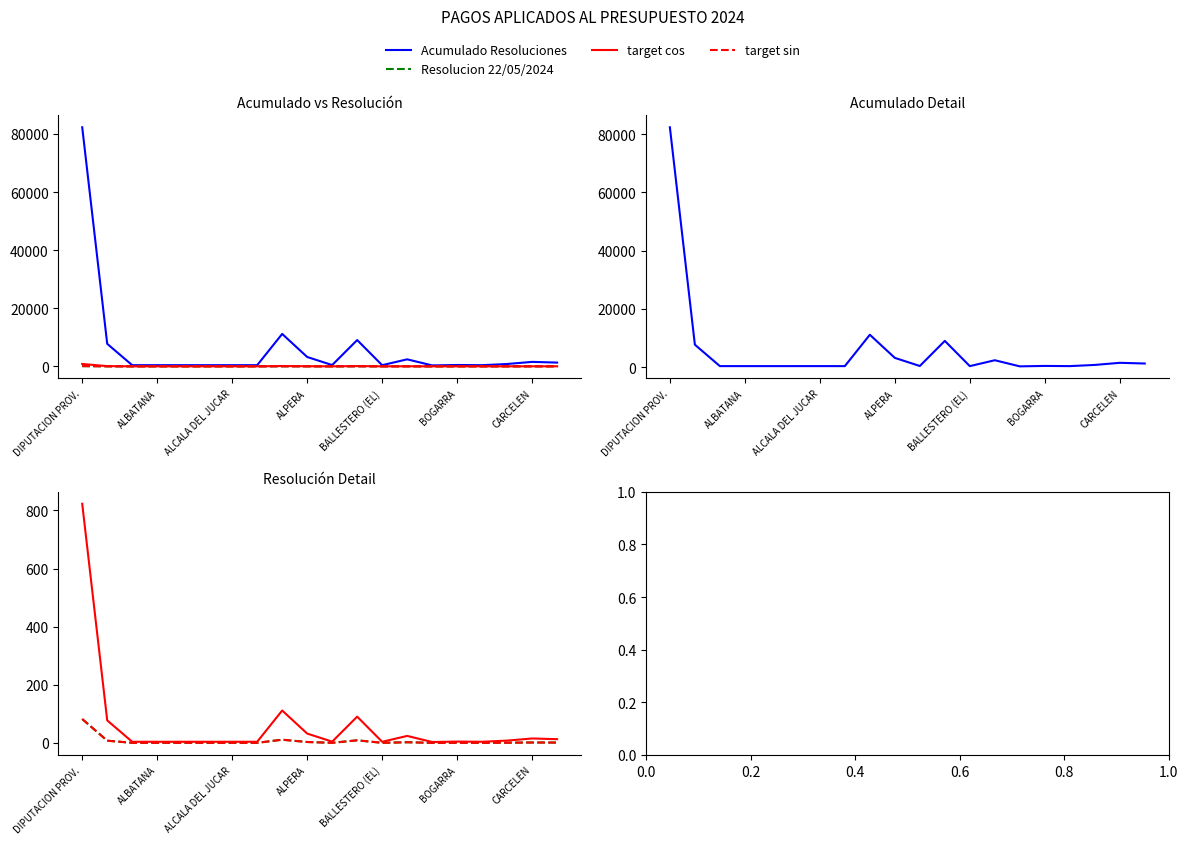

Which label corresponds to the largest value in the chart?

DIPUTACION PROV.